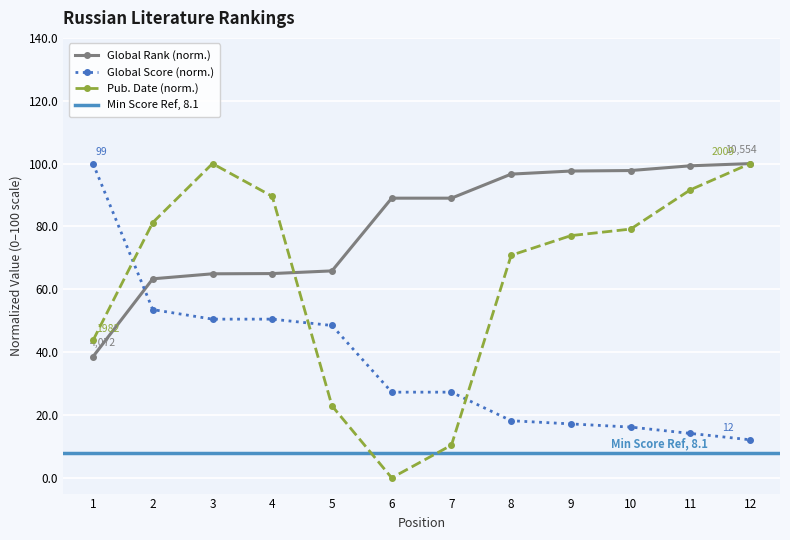

What is the value of the Global Rank point at the 12th from the left?

100.0